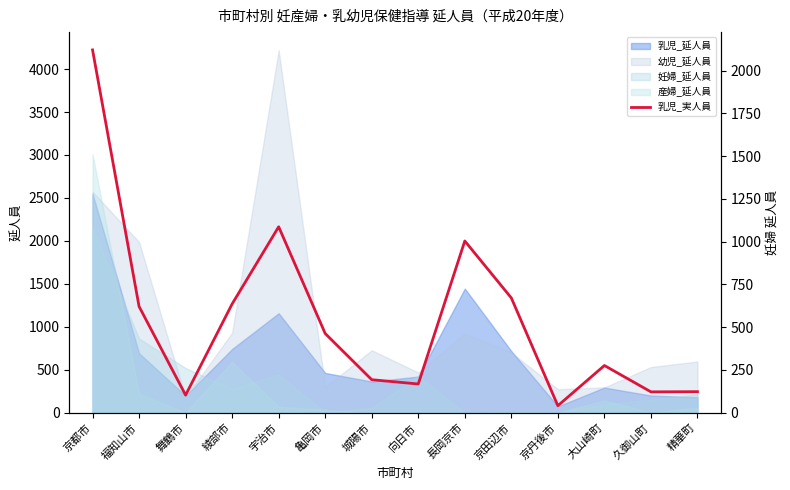

The chart shows a value of 24 at 京丹後市. True or false?

False